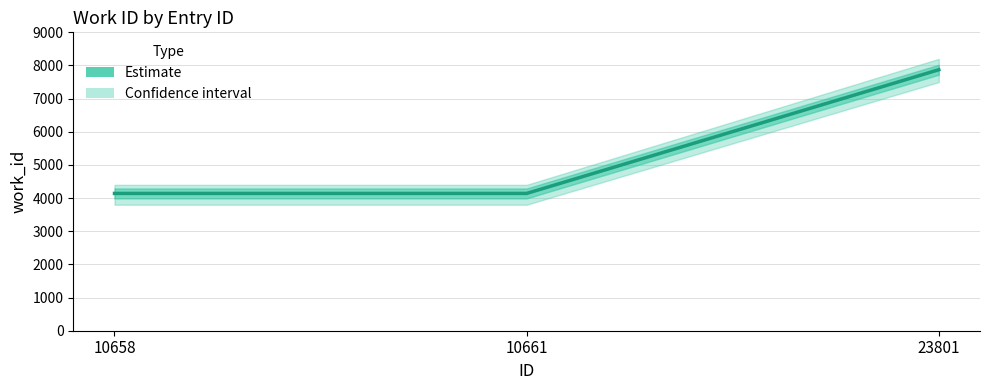

Reading left to right, what are all the values shown in this chart?

4141	4141	7872